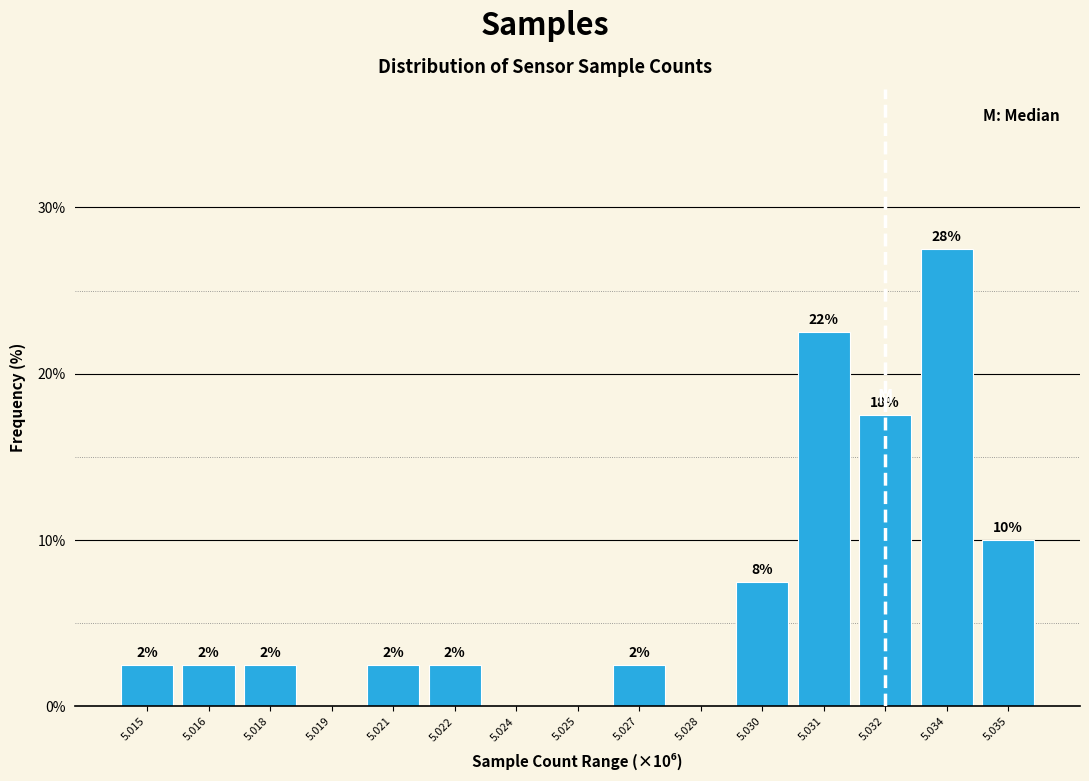

Are the bars horizontal?

No